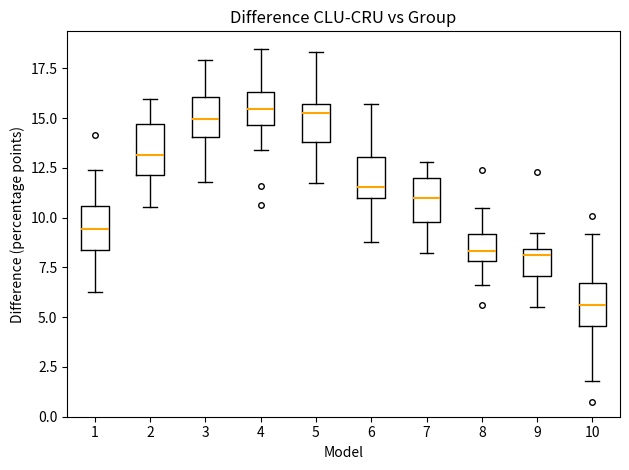

Reading left to right, read every box against the y-axis: the position of its median line, the range the box covers, and the ends of its whiskers. The values are not printed on the chart, so give them approximately, as read against the axis.

1: median 9.5, box 8.5 to 10.5, whiskers 6.0 to 12.5
2: median 13.0, box 12.0 to 14.5, whiskers 10.5 to 16.0
3: median 15.0, box 14.0 to 16.0, whiskers 12.0 to 18.0
4: median 15.5, box 14.5 to 16.5, whiskers 13.5 to 18.5
5: median 15.0, box 14.0 to 15.5, whiskers 11.5 to 18.5
6: median 11.5, box 11.0 to 13.0, whiskers 9.0 to 15.5
7: median 11.0, box 10.0 to 12.0, whiskers 8.0 to 13.0
8: median 8.5, box 8.0 to 9.0, whiskers 6.5 to 10.5
9: median 8.0, box 7.0 to 8.5, whiskers 5.5 to 9.0
10: median 5.5, box 4.5 to 6.5, whiskers 2.0 to 9.0